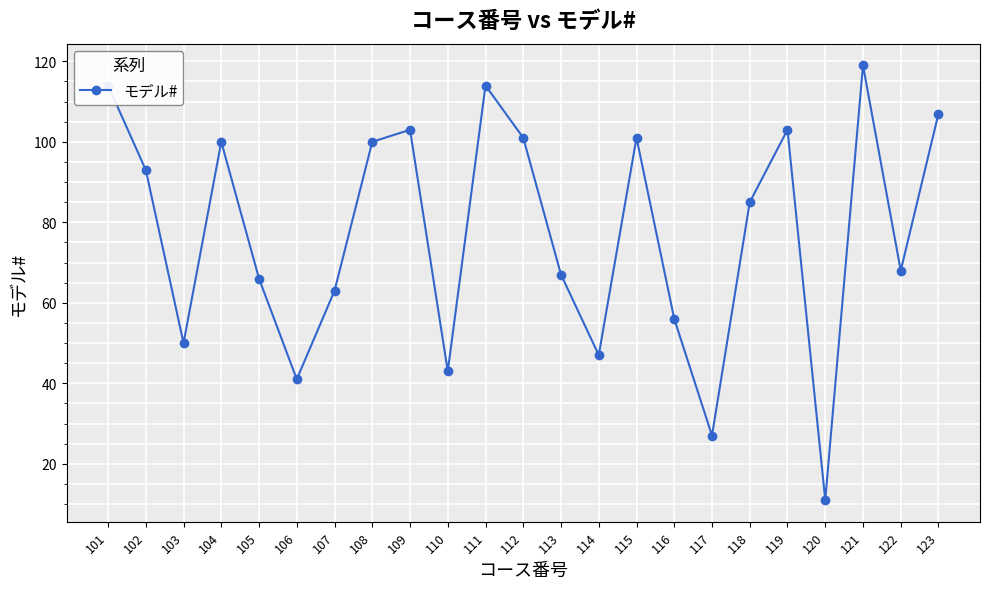

What is the sum of all values?

1779